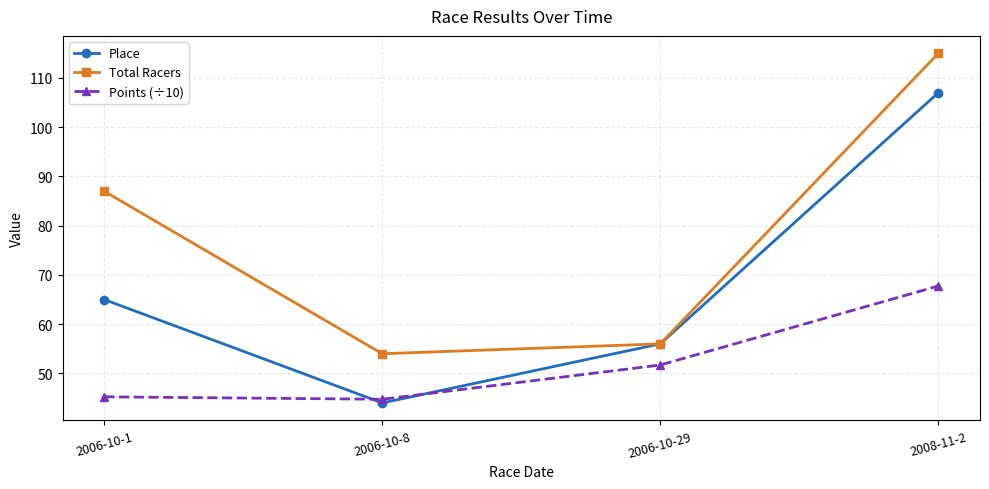

After their last crossing, which series has the higher values: Place or Points (÷10)?

Place